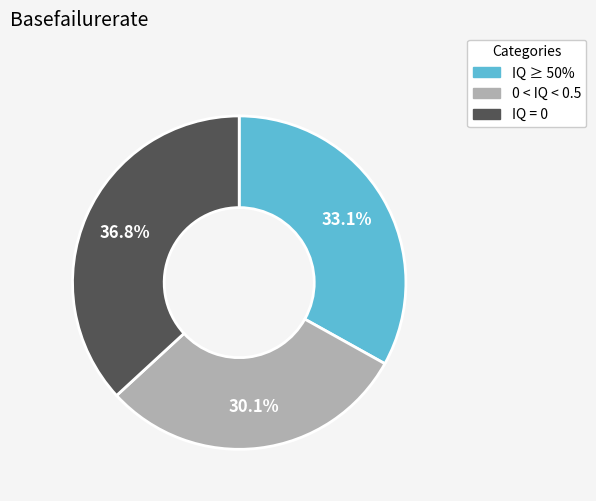

How many segments does this pie chart have?

3